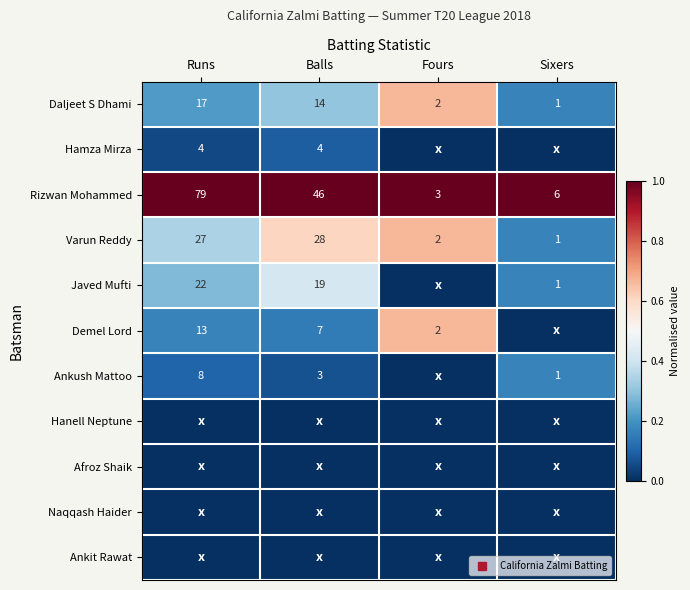

At which label does Naqqash Haider reach its peak?

Runs